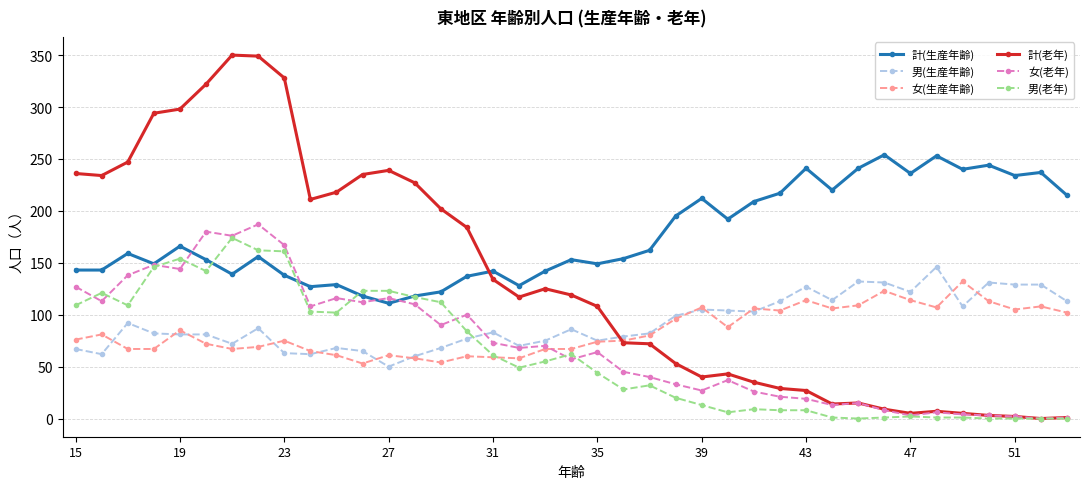

What is the sum of all 女(老年) values?

2767